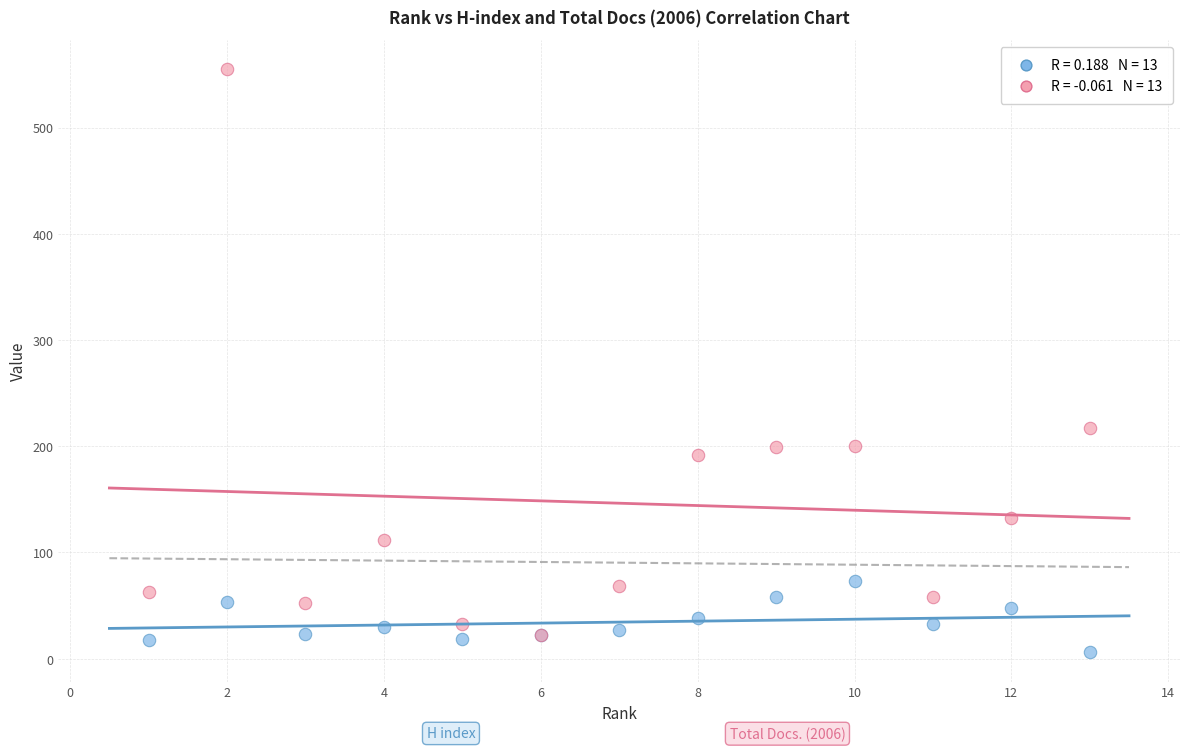

Across all series, what Y value is closest to 280?

217